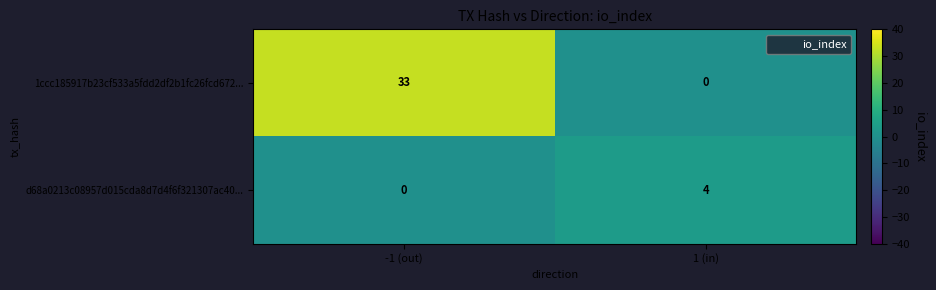

At how many categories does at least one series exceed 2?

2